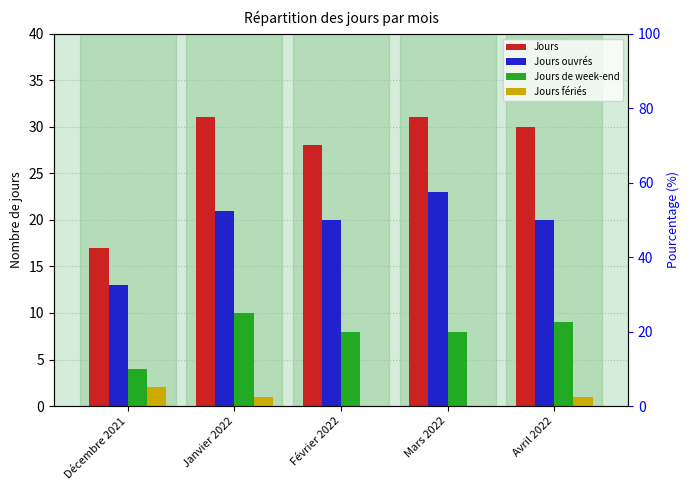

What is the sum of all Jours values?

137